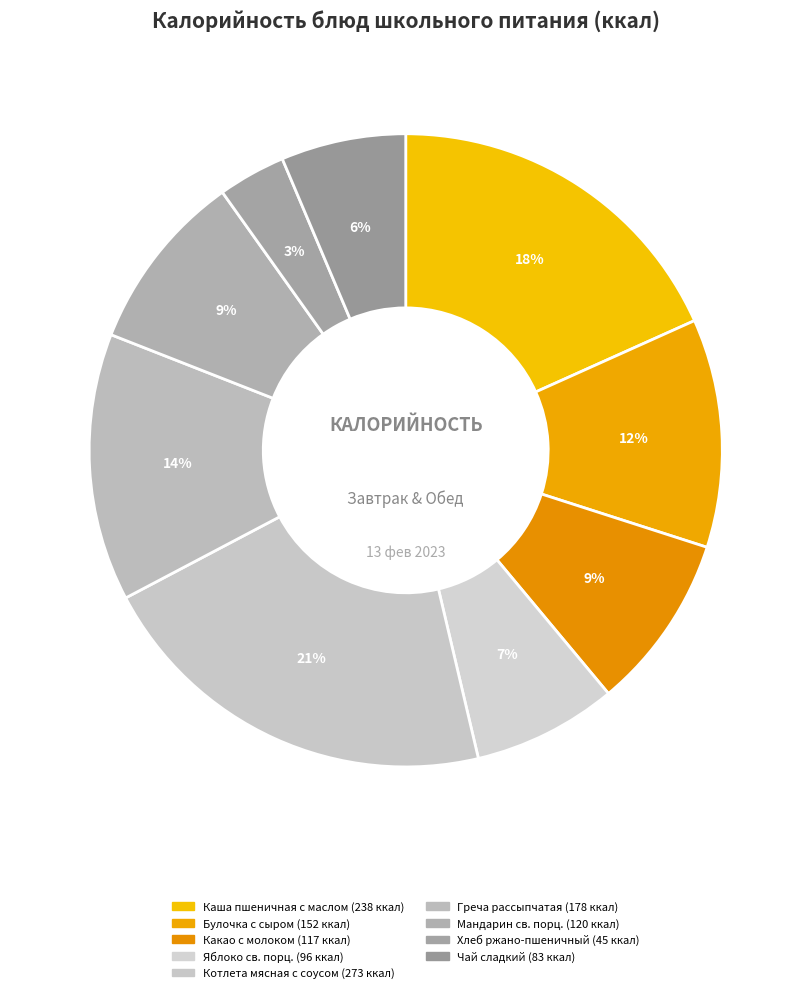

Which slice is the smallest?

Хлеб ржано-пшеничный